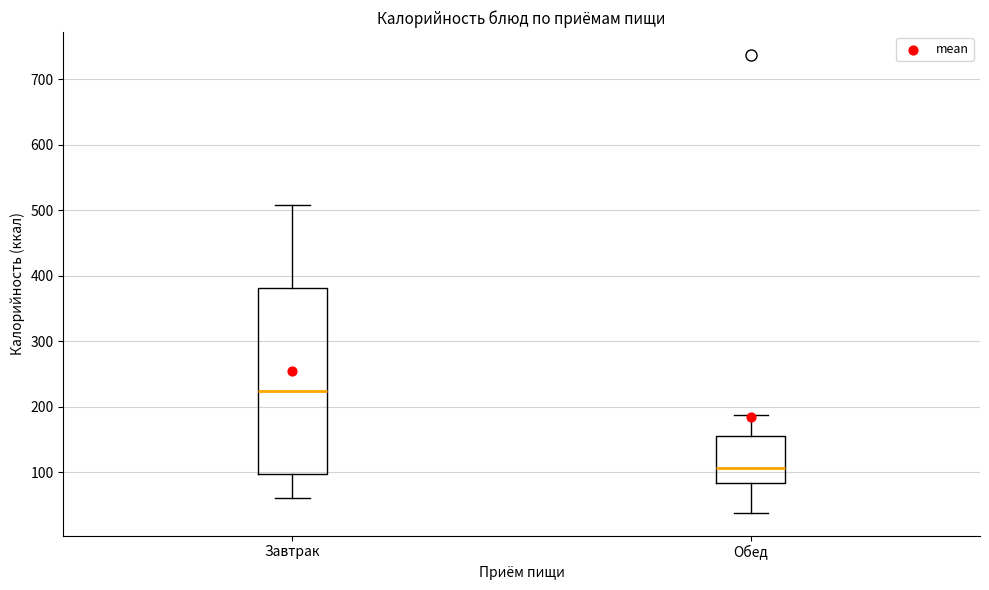

Where does the median line of the box for Завтрак sit on the y-axis? The values are not printed on the chart, so give them approximately, as read against the axis.

220